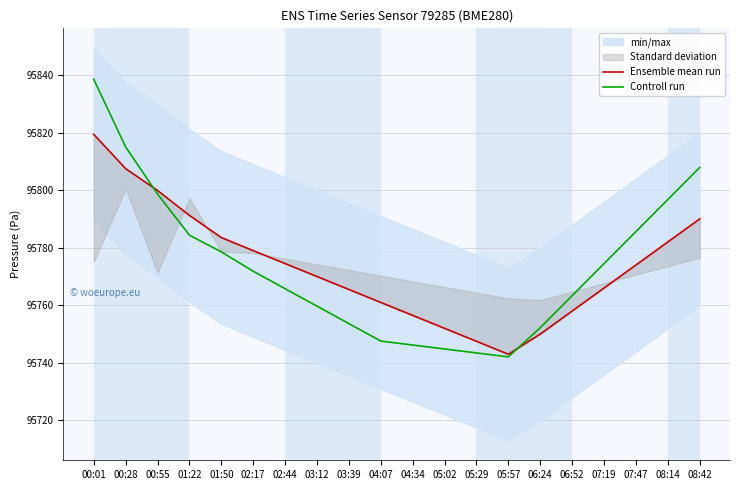

What is the value of the Ensemble mean run point at the 4th from the left?

95791.2